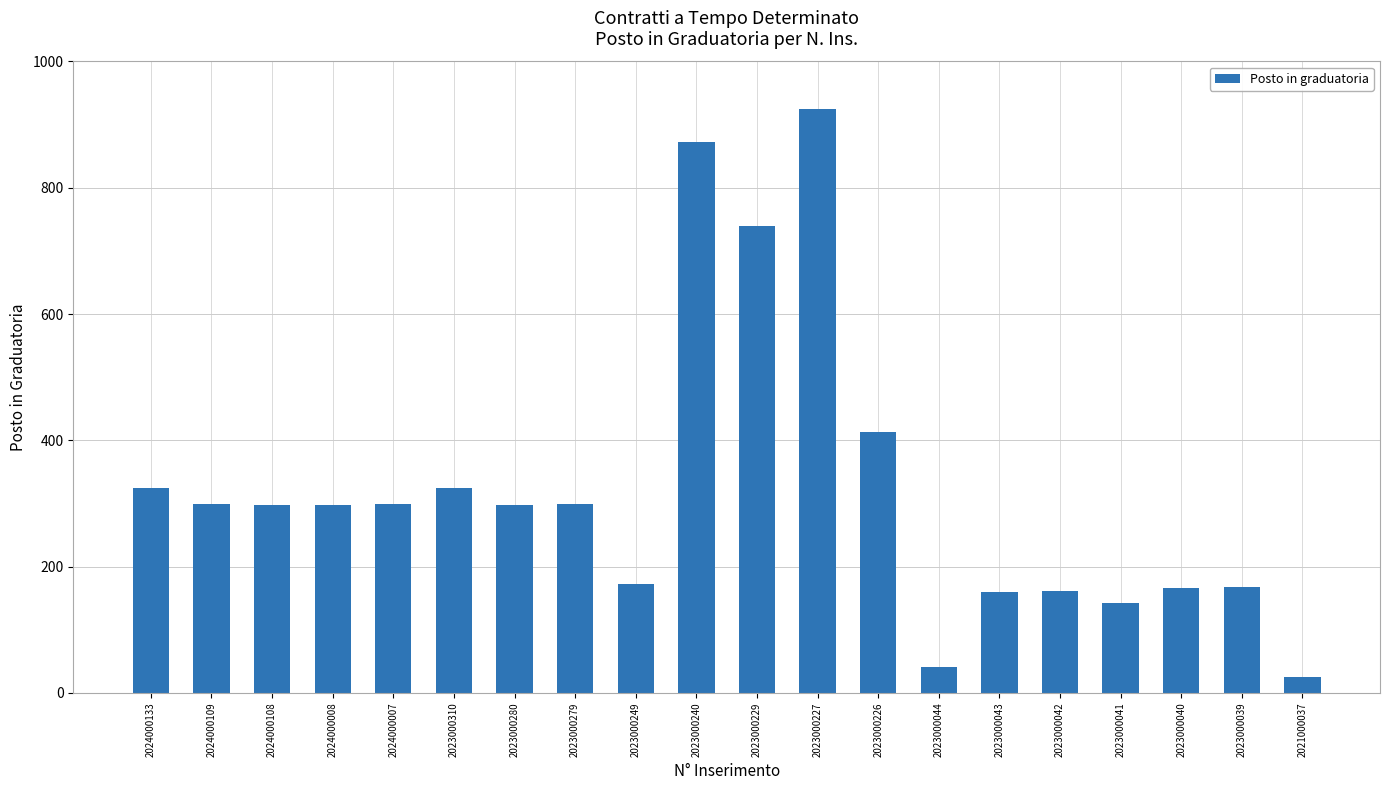

Between 2023000227 and 2023000039, which is larger?

2023000227